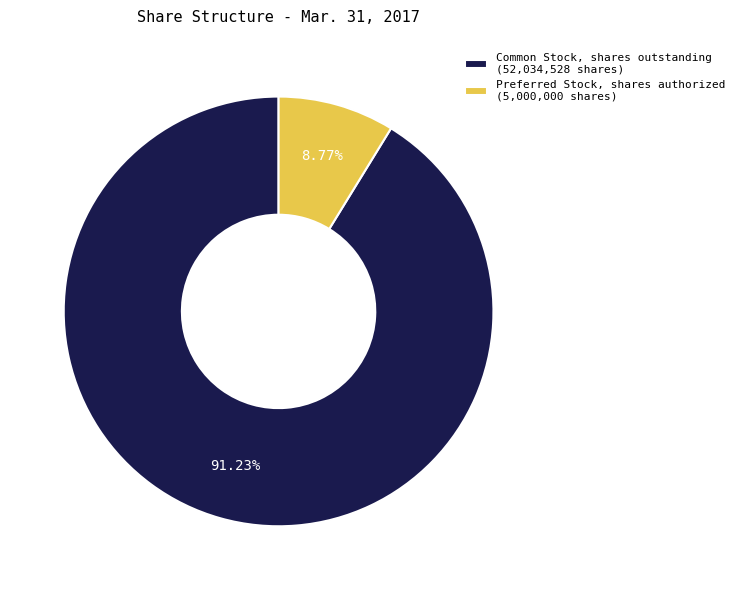

To the nearest percent, what is the combined percentage of Preferred Stock, shares authorized and Common Stock, shares outstanding?

100%